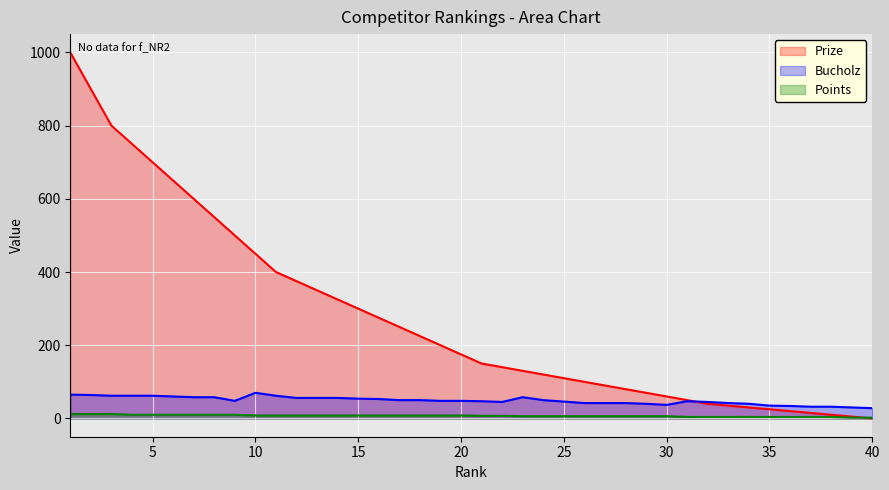

At which label does Bucholz first exceed 48?

1